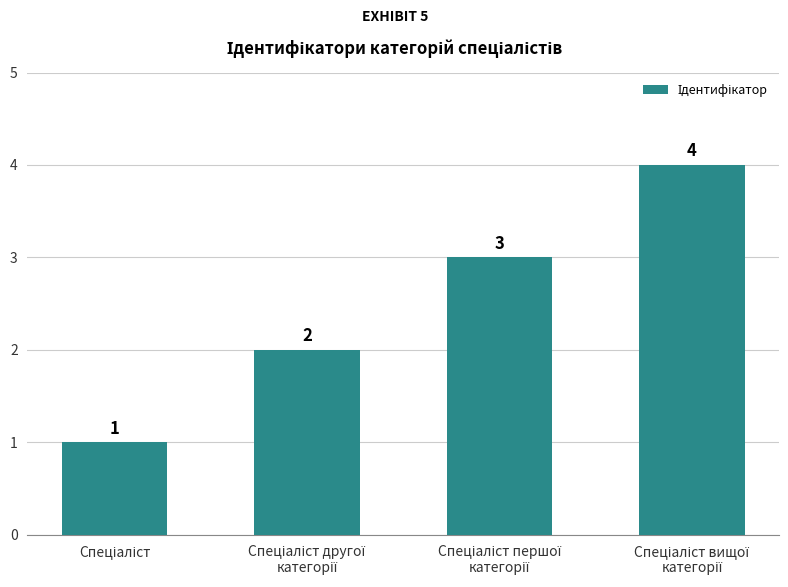

How many values are between 2 and 4?

3